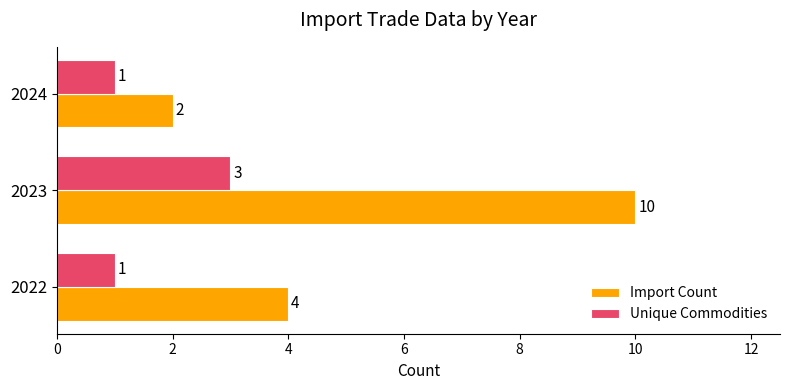

What are all the series names shown in the legend?

Import Count, Unique Commodities